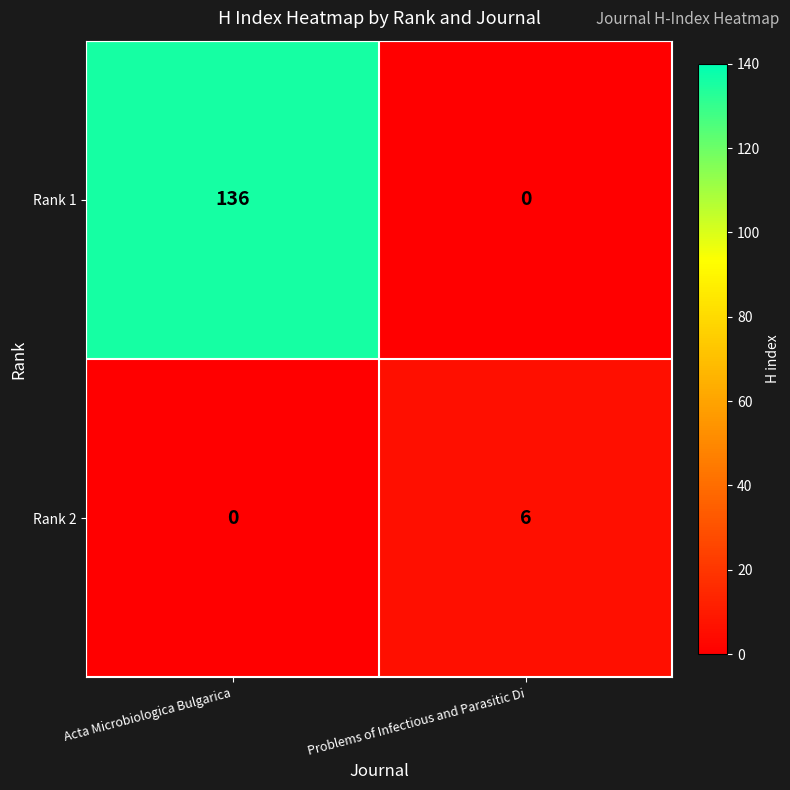

What is the total value across all series at Acta Microbiologica Bulgarica?

136